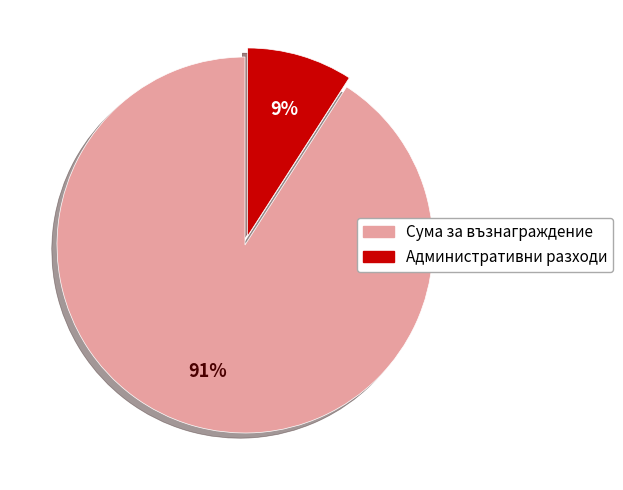

What is the largest slice in the pie chart?

Сума за възнаграждение